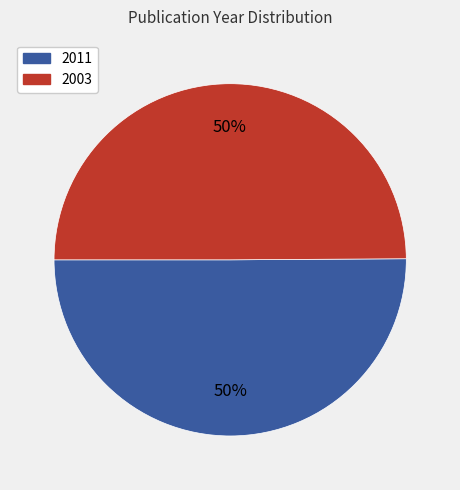

Approximately how many times larger is the value at 2003 compared to 2011?

1.0